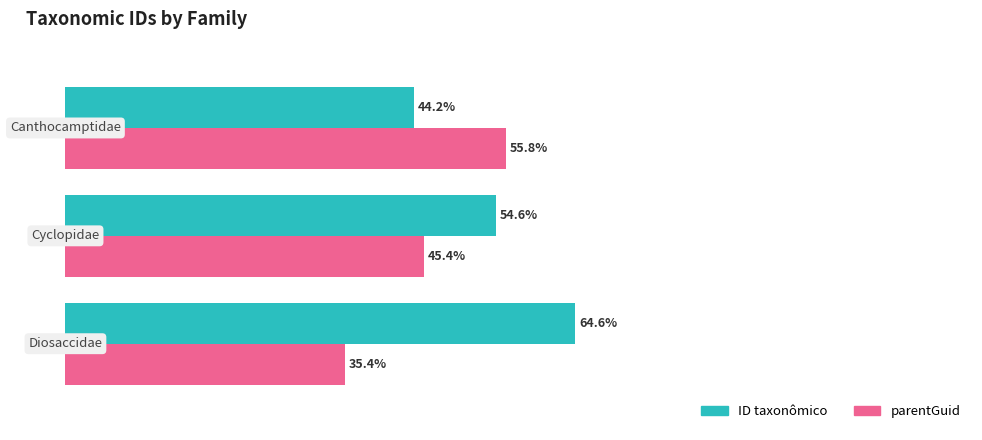

Which series has the largest total across all categories?

ID taxonômico